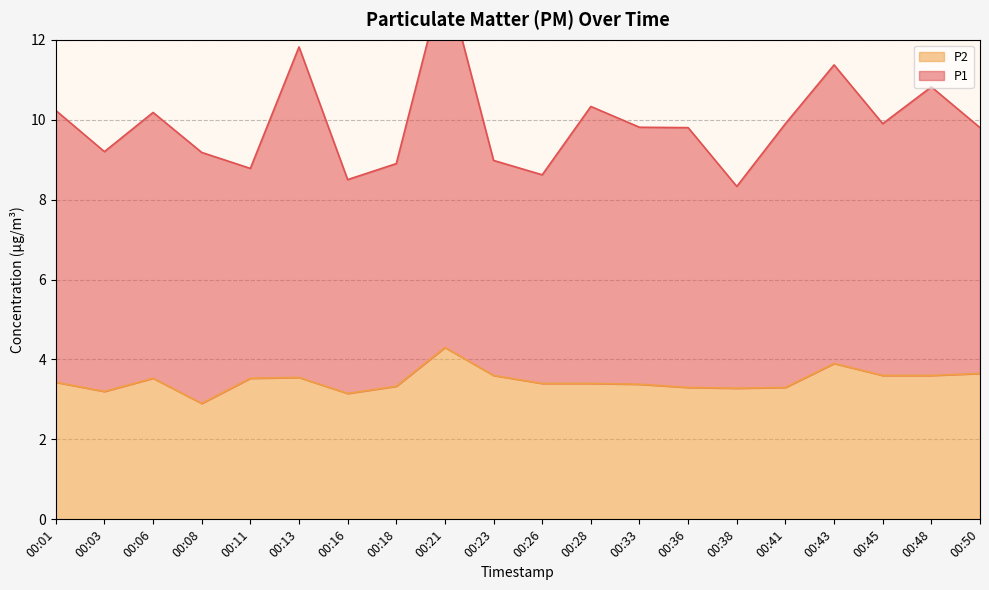

What is the minimum value for P2?

2.9